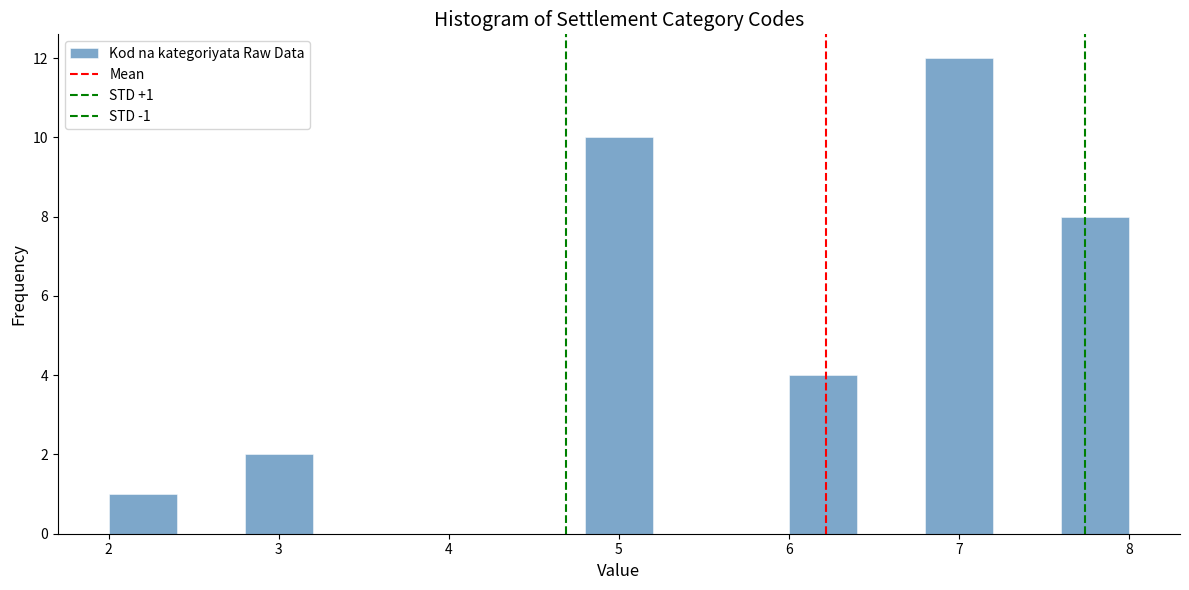

Which range on the x-axis has the tallest bar?

6.8 to 7.2